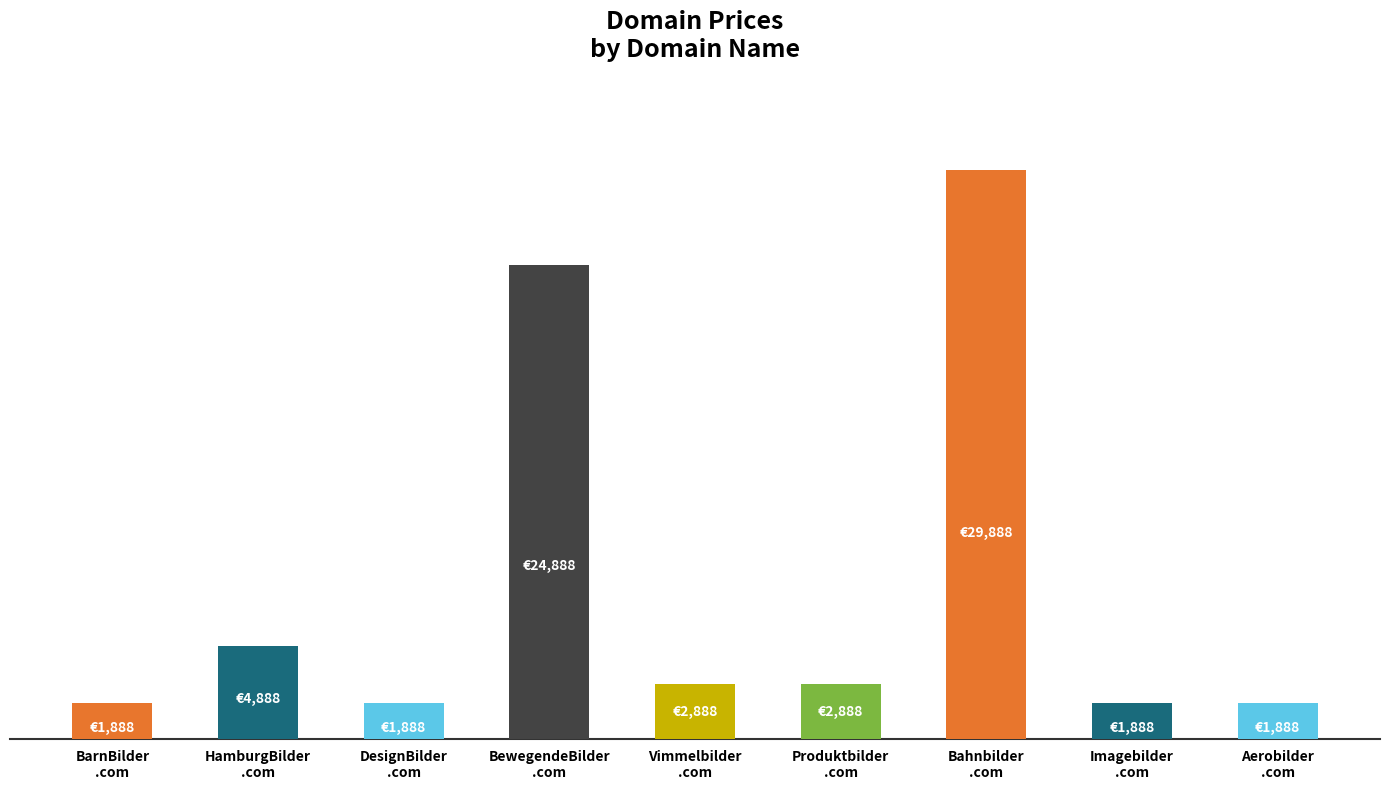

Is it true that the value at Vimmelbilder
.com is 4307?

False